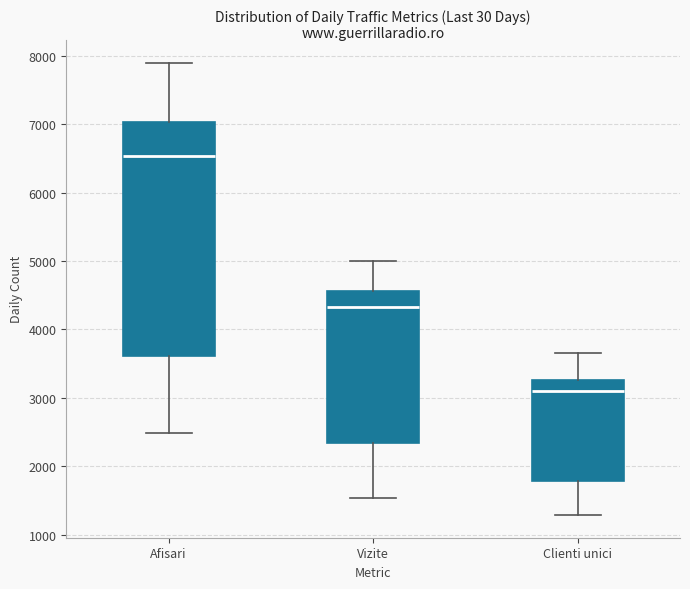

Reading left to right, transcribe this box plot: for each box, give where its median line is, the range the box spans, and where its two whiskers end, as read against the y-axis. The values are not printed on the chart, so give them approximately, as read against the axis.

Afisari: median 6500, box 3600 to 7000, whiskers 2500 to 7900
Vizite: median 4300, box 2300 to 4600, whiskers 1500 to 5000
Clienti unici: median 3100, box 1800 to 3300, whiskers 1300 to 3600